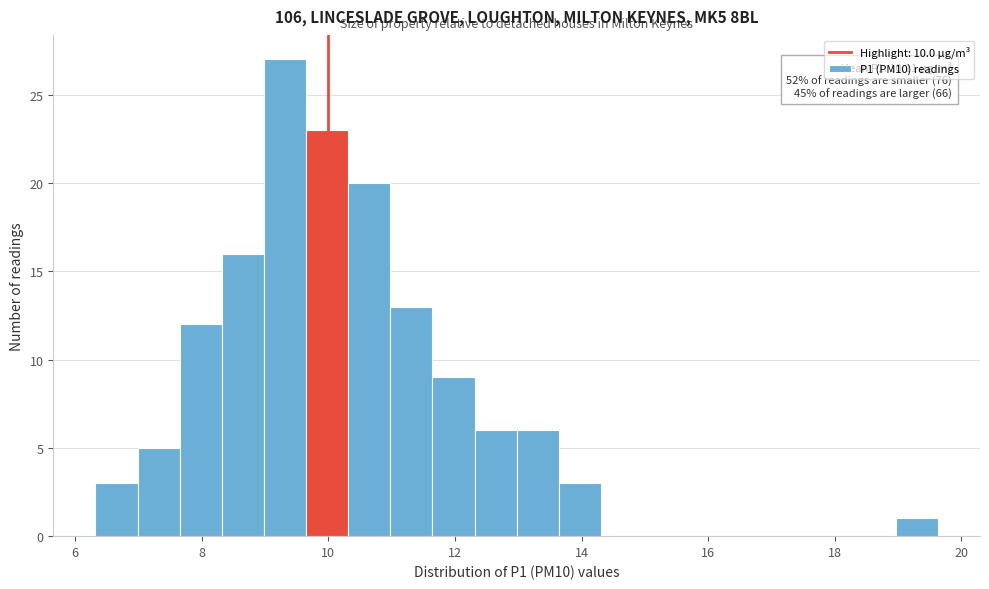

Around what value on the x-axis is the tallest bar? Give the approximate position of its centre, as read against the axis.

9.4